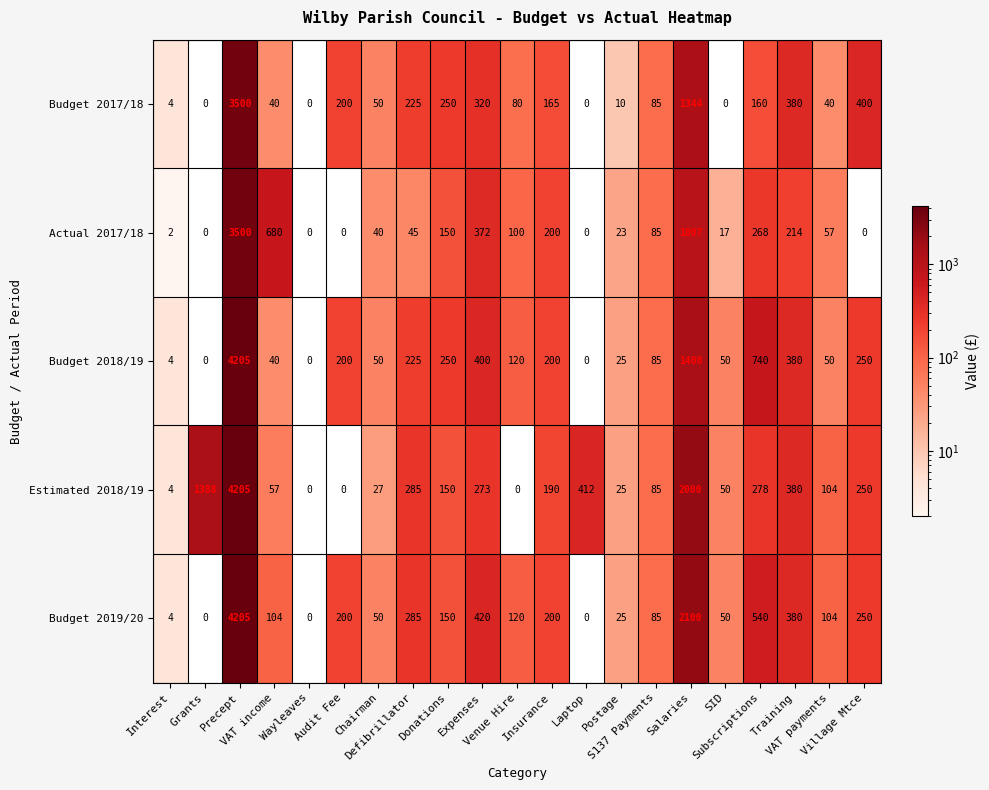

How many data points in Budget 2019/20 are less than 120?

10